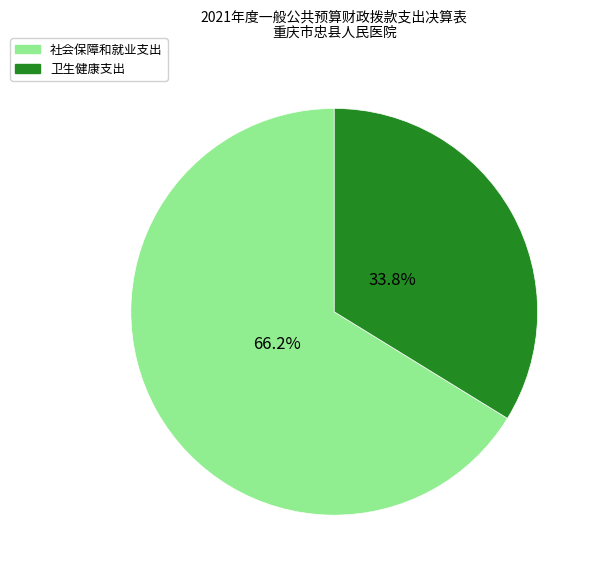

Count the number of slices in the pie.

2